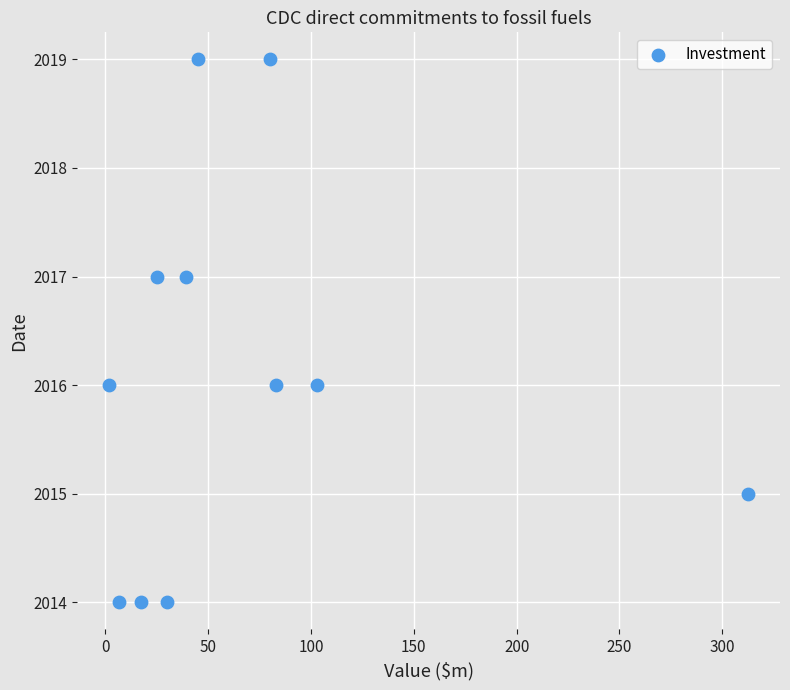

What is the range of Y values (max minus min)?

5